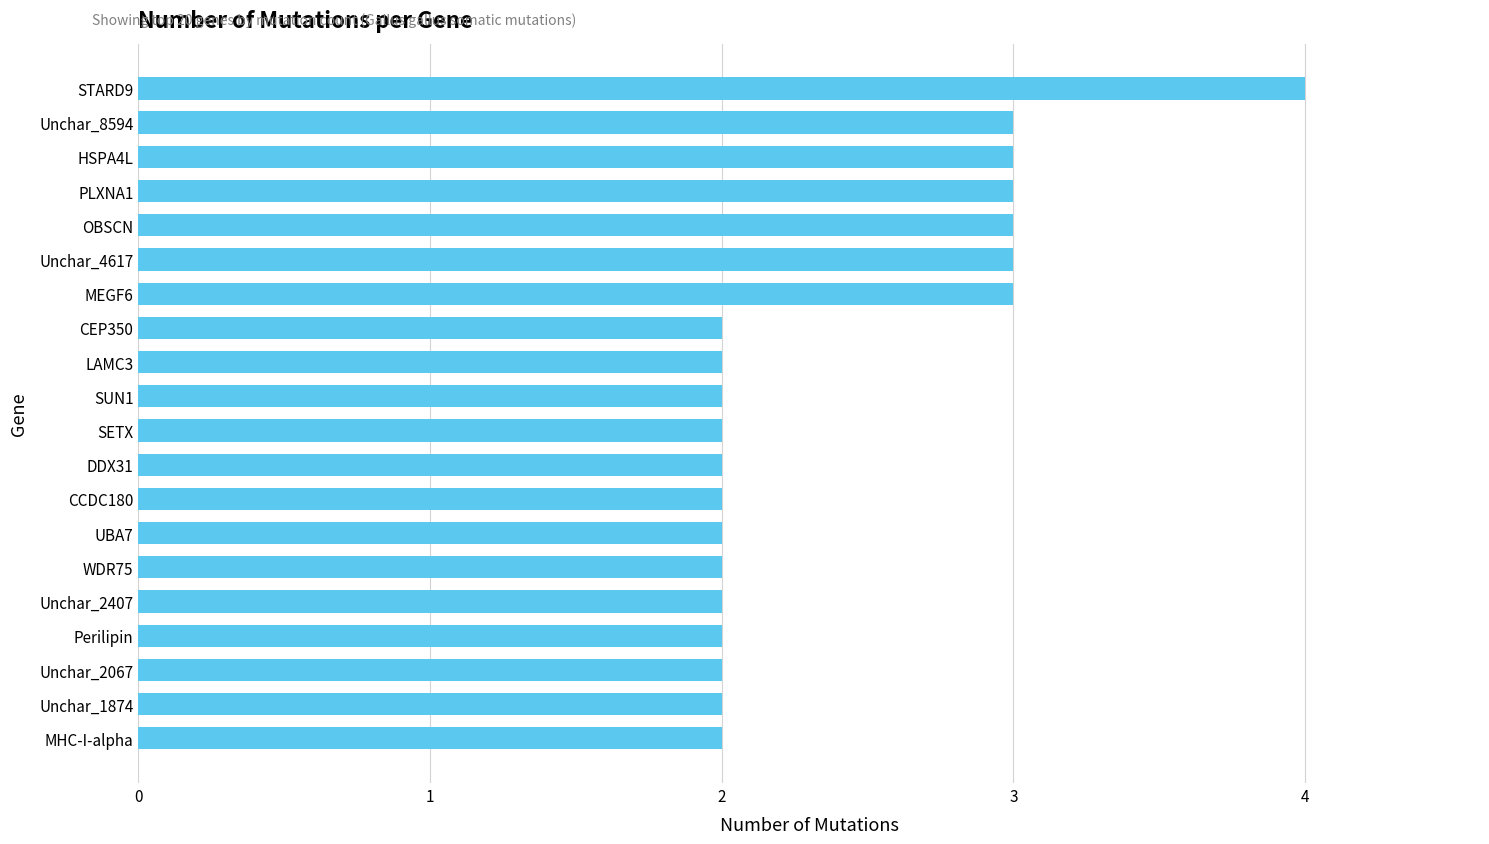

Reading top to bottom, extract all data points from this chart.

4	3	3	3	3	3	3	2	2	2	2	2	2	2	2	2	2	2	2	2